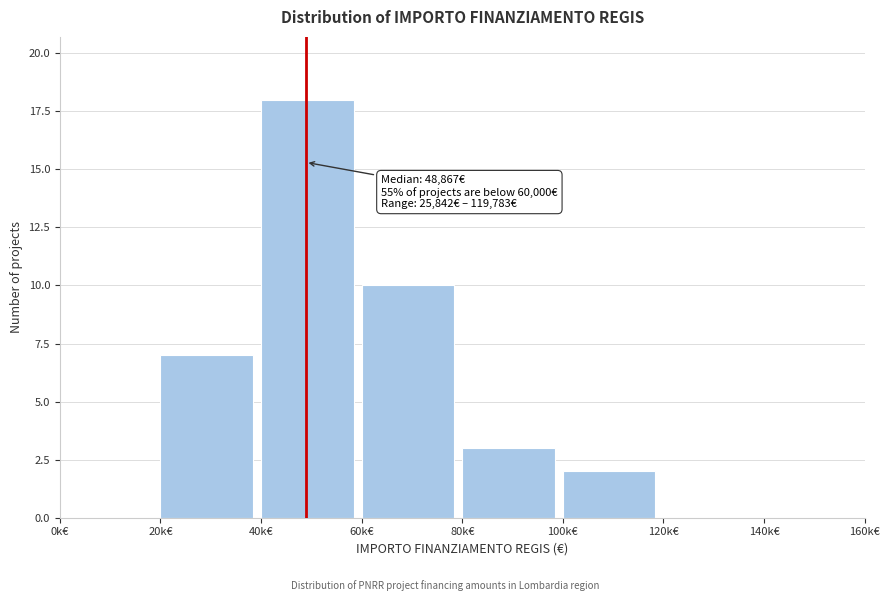

Reading left to right, transcribe all the data shown in this chart.

0k€=0	20k€=7	40k€=18	60k€=10	80k€=3	100k€=2	120k€=0	140k€=0